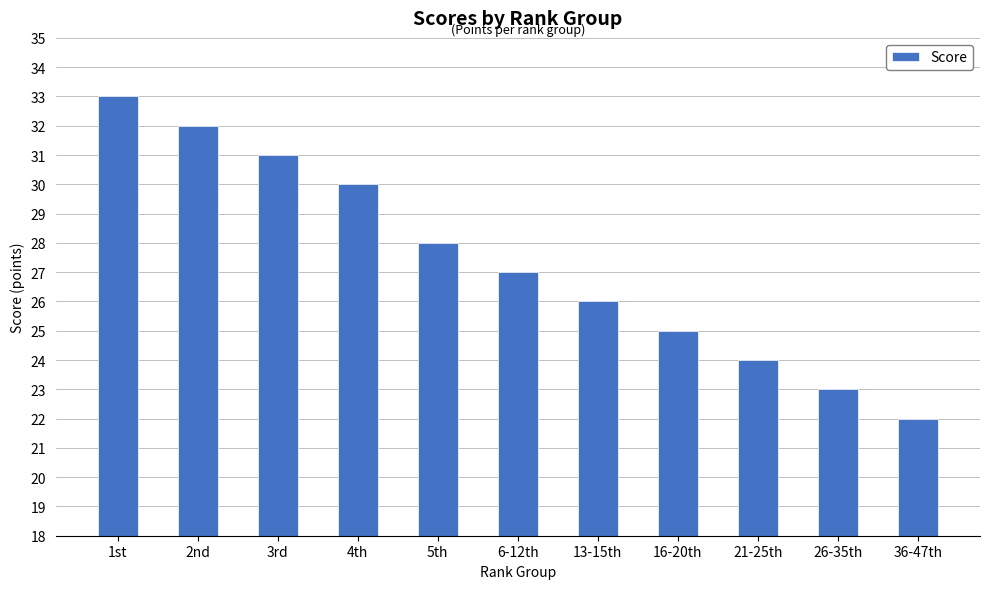

What is the label of the 4th bar from the left?

4th